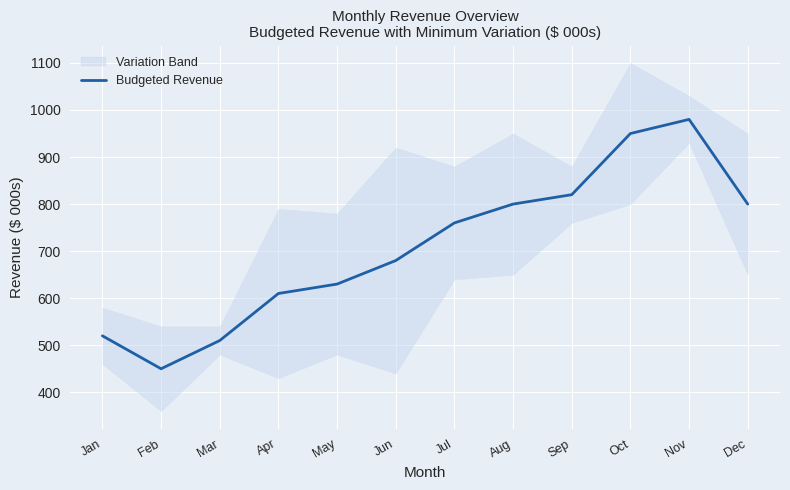

Where is the data nearest to the value 715?

Jun